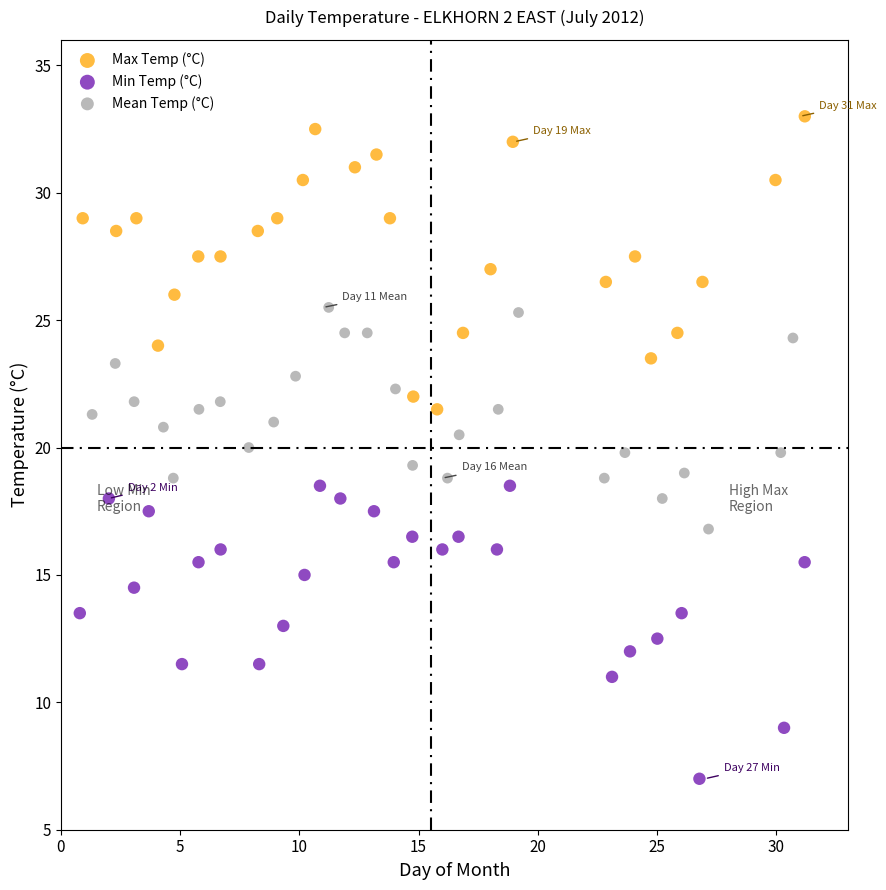

Which series reaches the maximum Y coordinate?

Max Temp (°C)